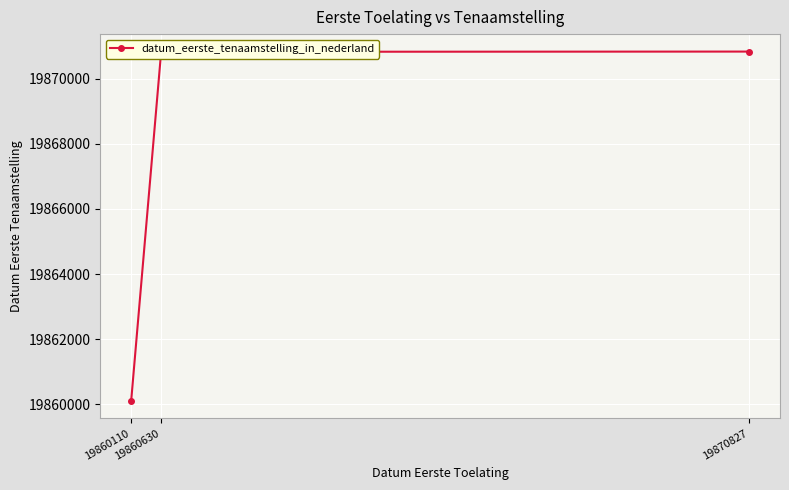

What is the value of the 2nd point from the left?

19870820